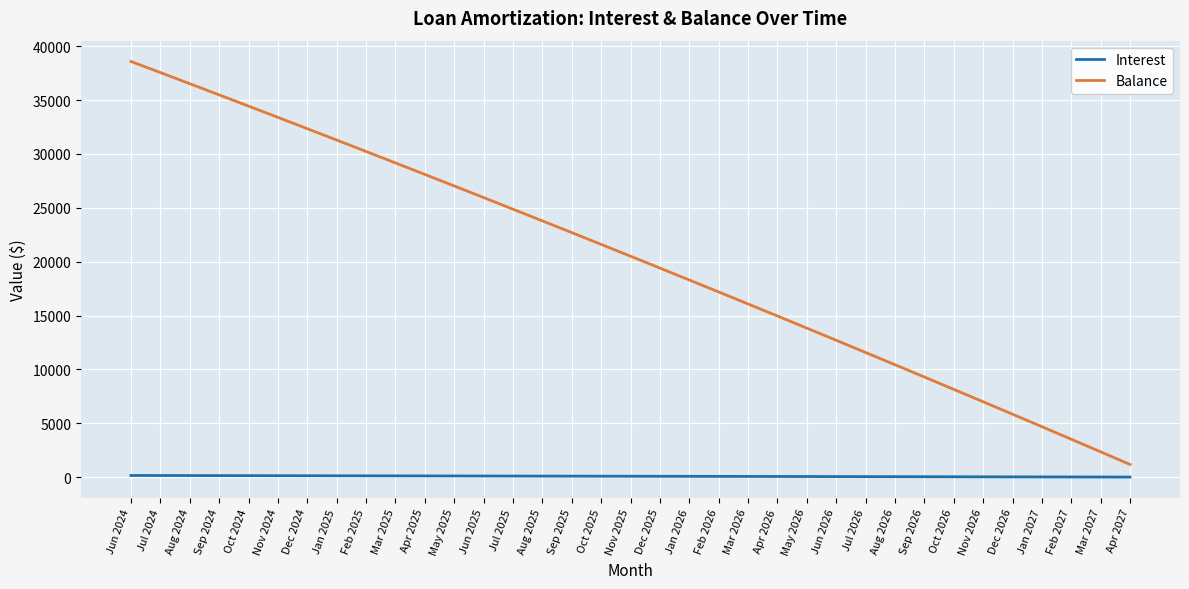

What is the maximum value for Balance?

38584.0